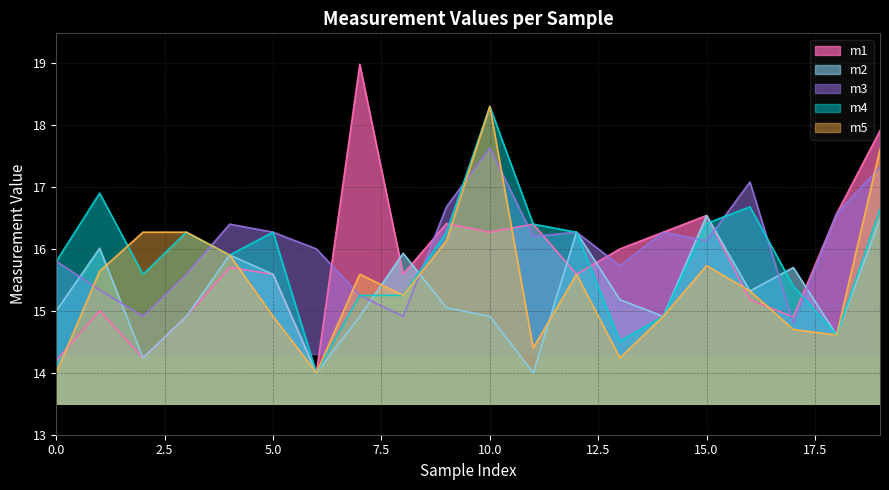

What is the greatest value displayed?

19.0